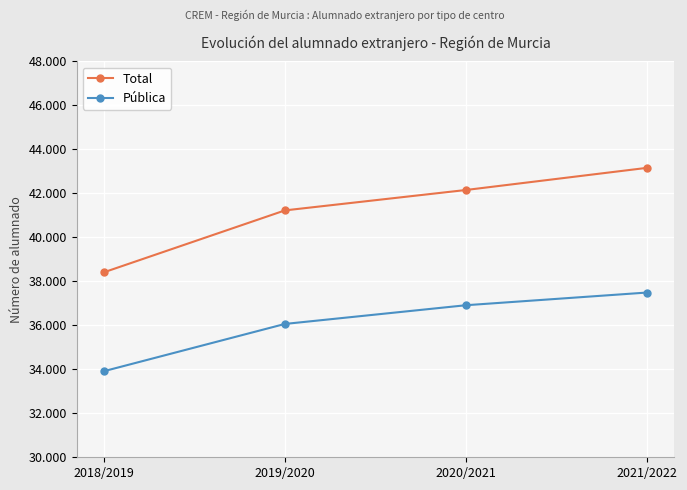

What is the label of the 3rd point from the left?

2020/2021